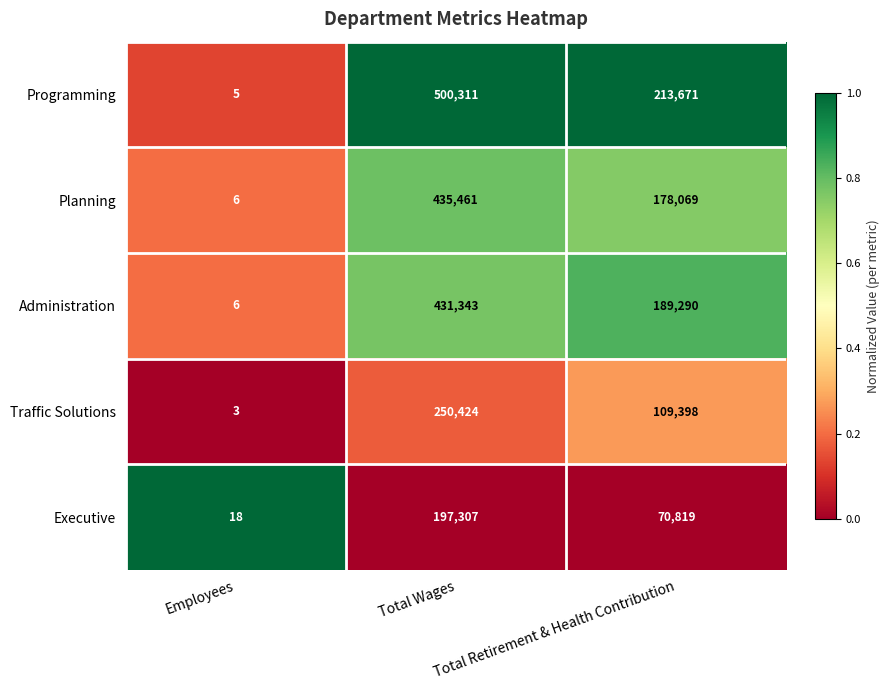

What is the maximum value shown in the chart?

500311